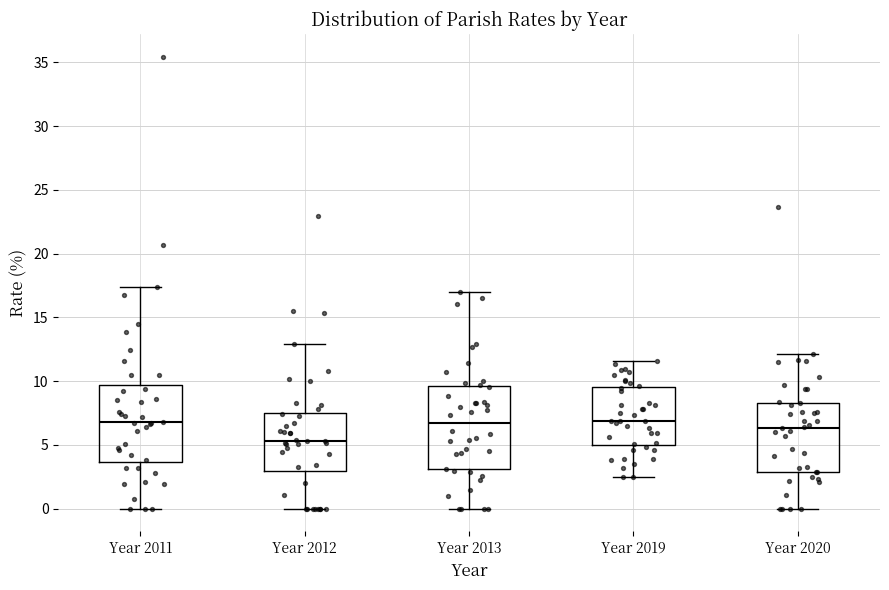

Reading left to right, transcribe this box plot: for each box, give where its median line is, the range the box spans, and where its two whiskers end, as read against the y-axis. The values are not printed on the chart, so give them approximately, as read against the axis.

Year 2011: median 7.0, box 3.5 to 9.5, whiskers 0.0 to 17.5
Year 2012: median 5.5, box 3.0 to 7.5, whiskers 0.0 to 13.0
Year 2013: median 6.5, box 3.0 to 9.5, whiskers 0.0 to 17.0
Year 2019: median 7.0, box 5.0 to 9.5, whiskers 2.5 to 11.5
Year 2020: median 6.5, box 3.0 to 8.5, whiskers 0.0 to 12.0